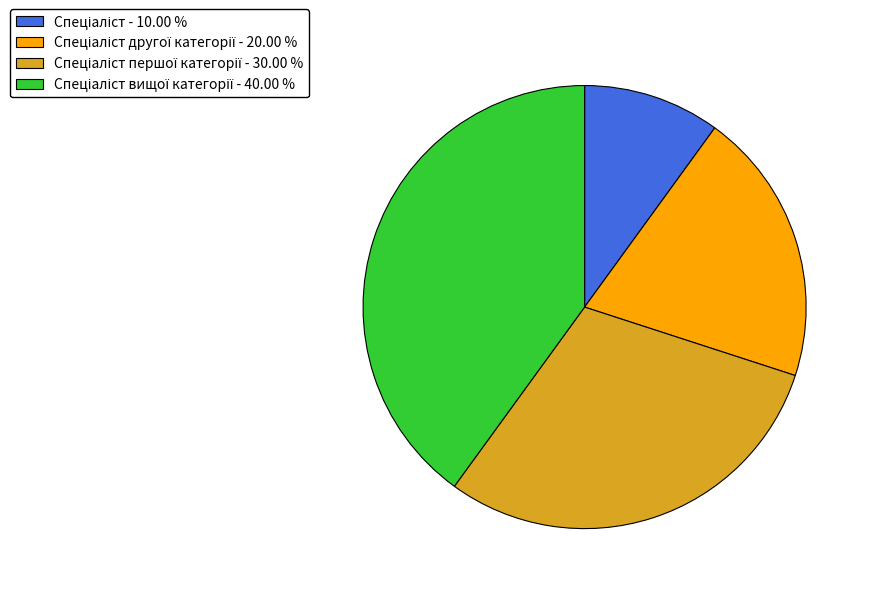

Does any single category account for the majority?

No